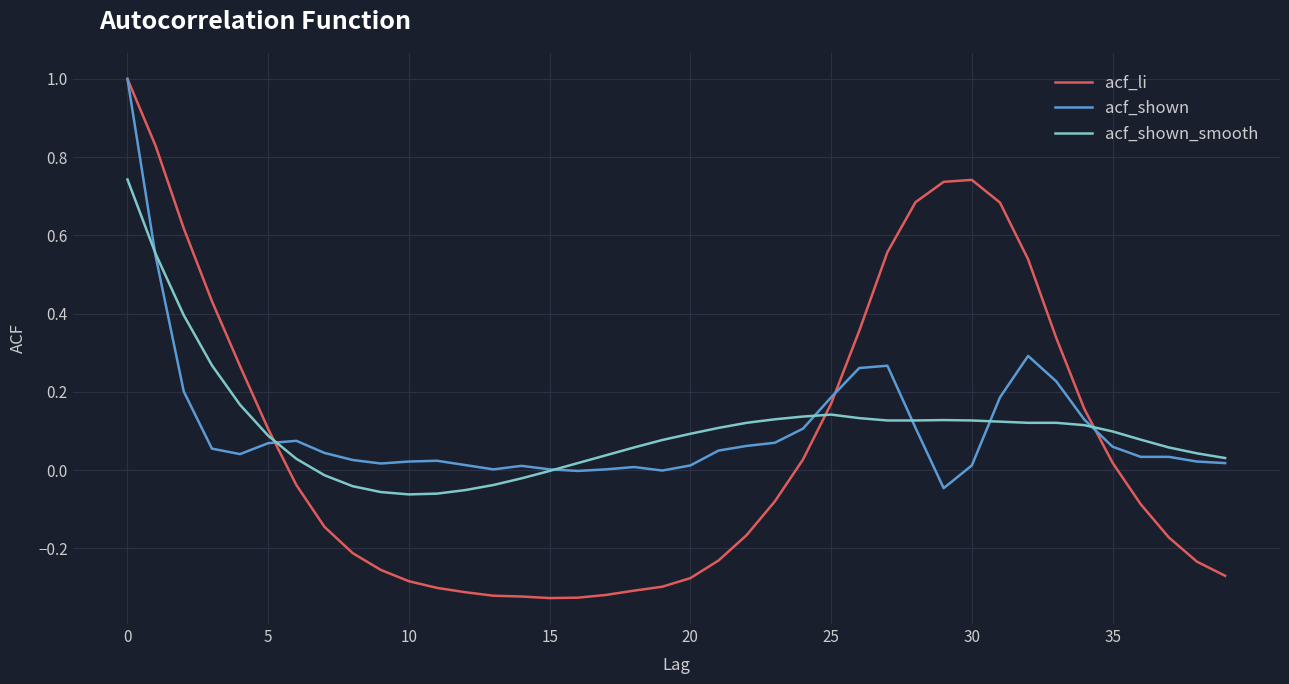

Which series has the largest range (max minus min)?

acf_li